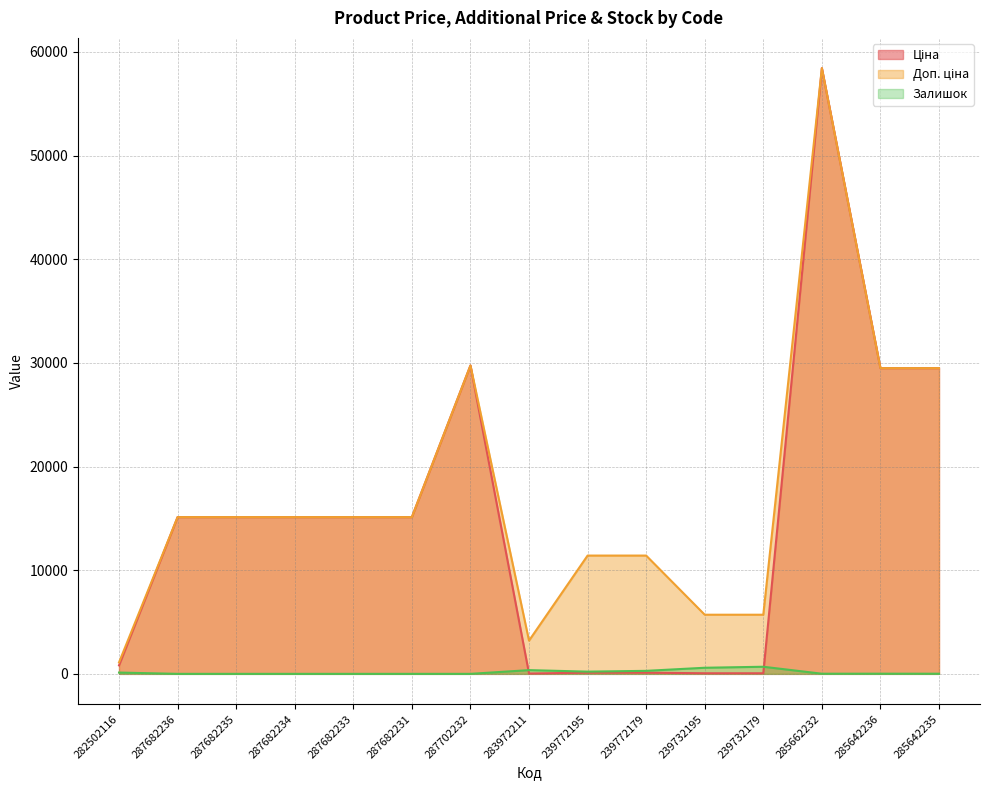

What are all the series names shown in the legend?

Ціна, Доп. ціна, Залишок